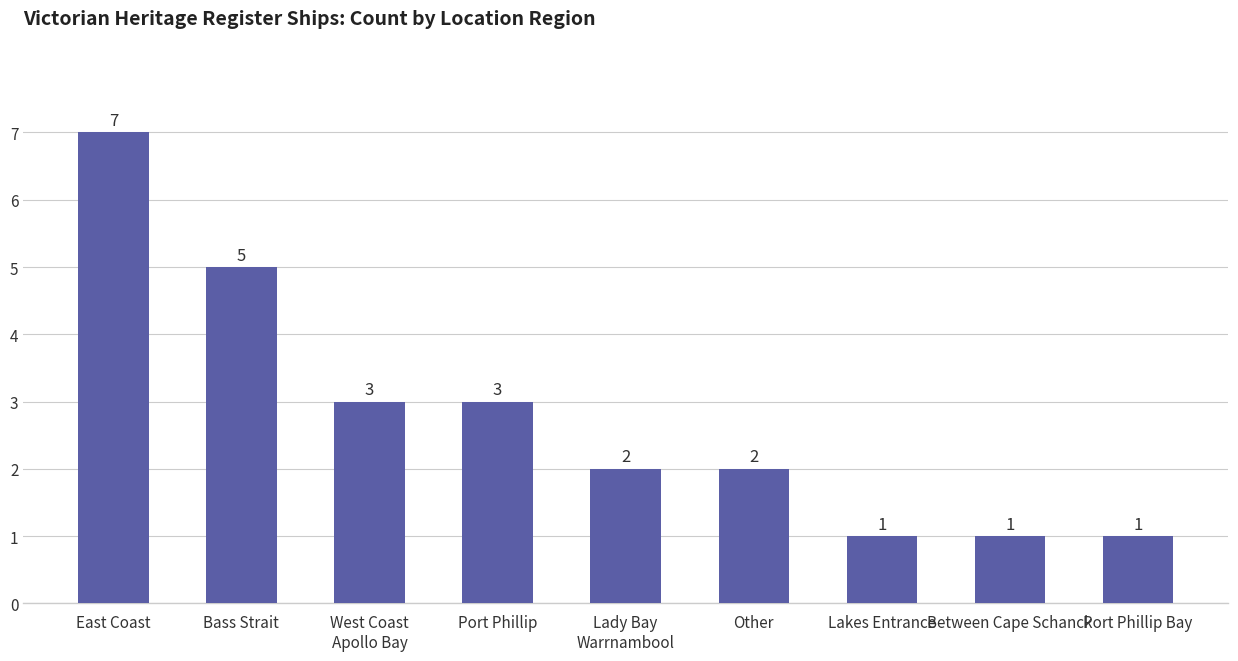

What is the value of the 2nd bar from the left?

5